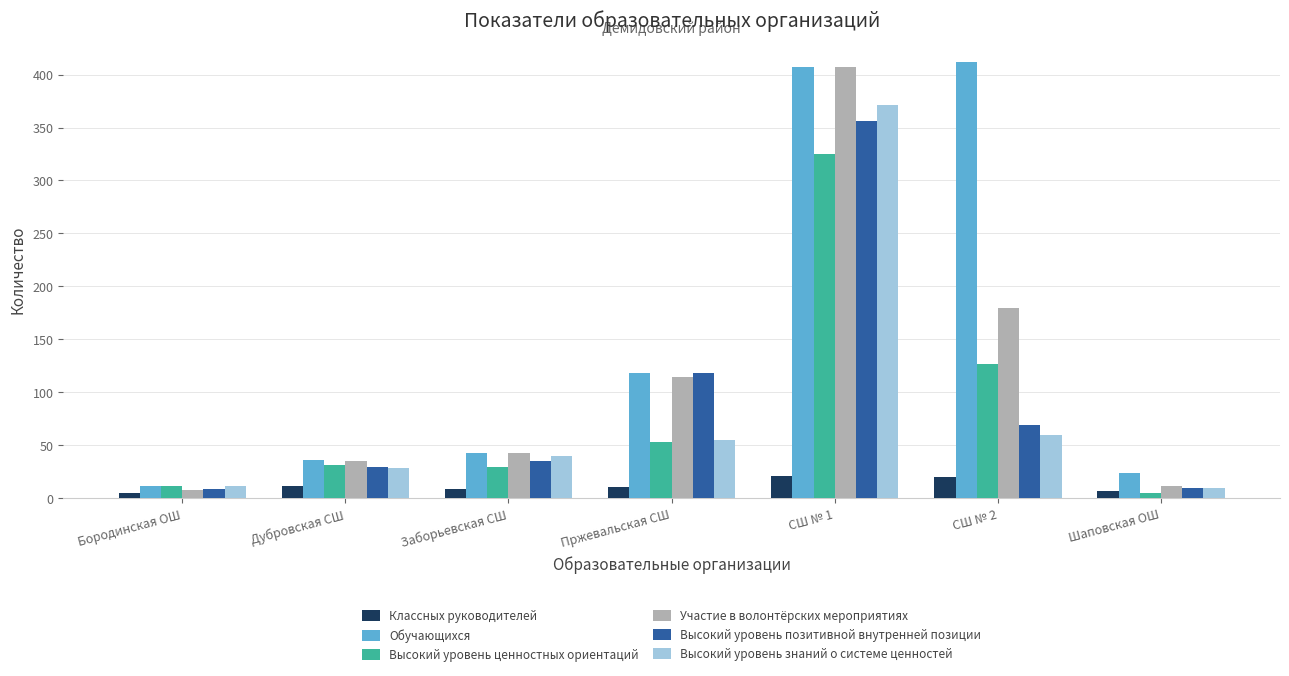

Is the value of Высокий уровень ценностных ориентаций at Пржевальская СШ greater than the value of Высокий уровень позитивной внутренней позиции at Бородинская ОШ?

Yes